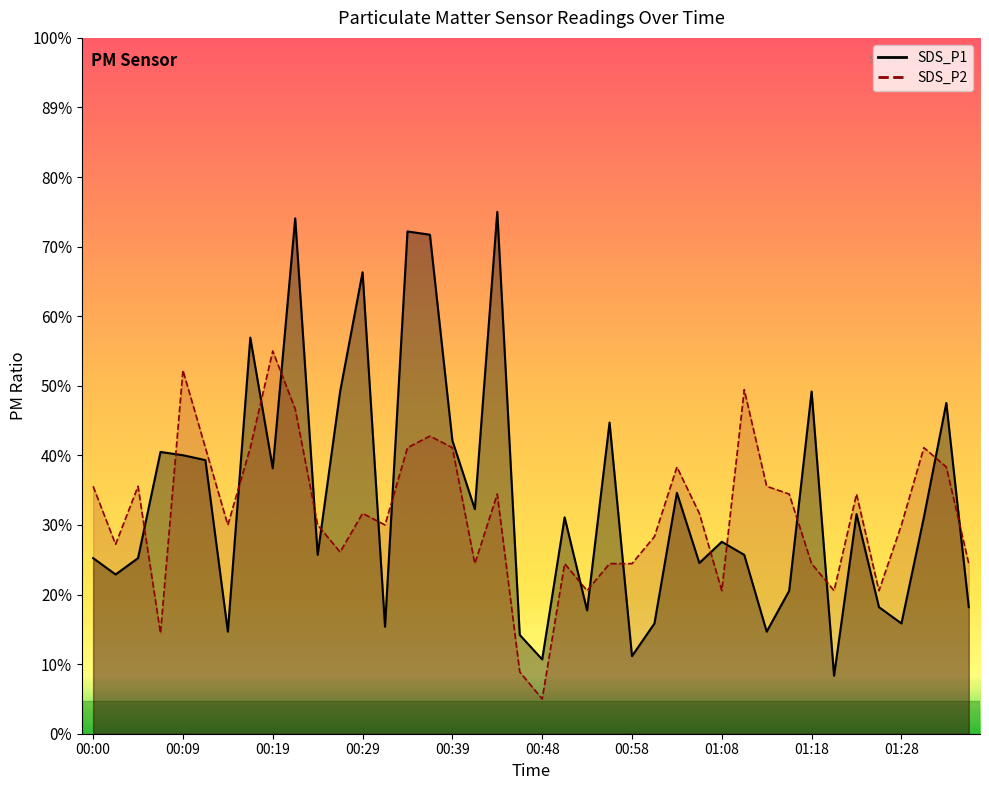

What are all the series names shown in the legend?

SDS_P1, SDS_P2